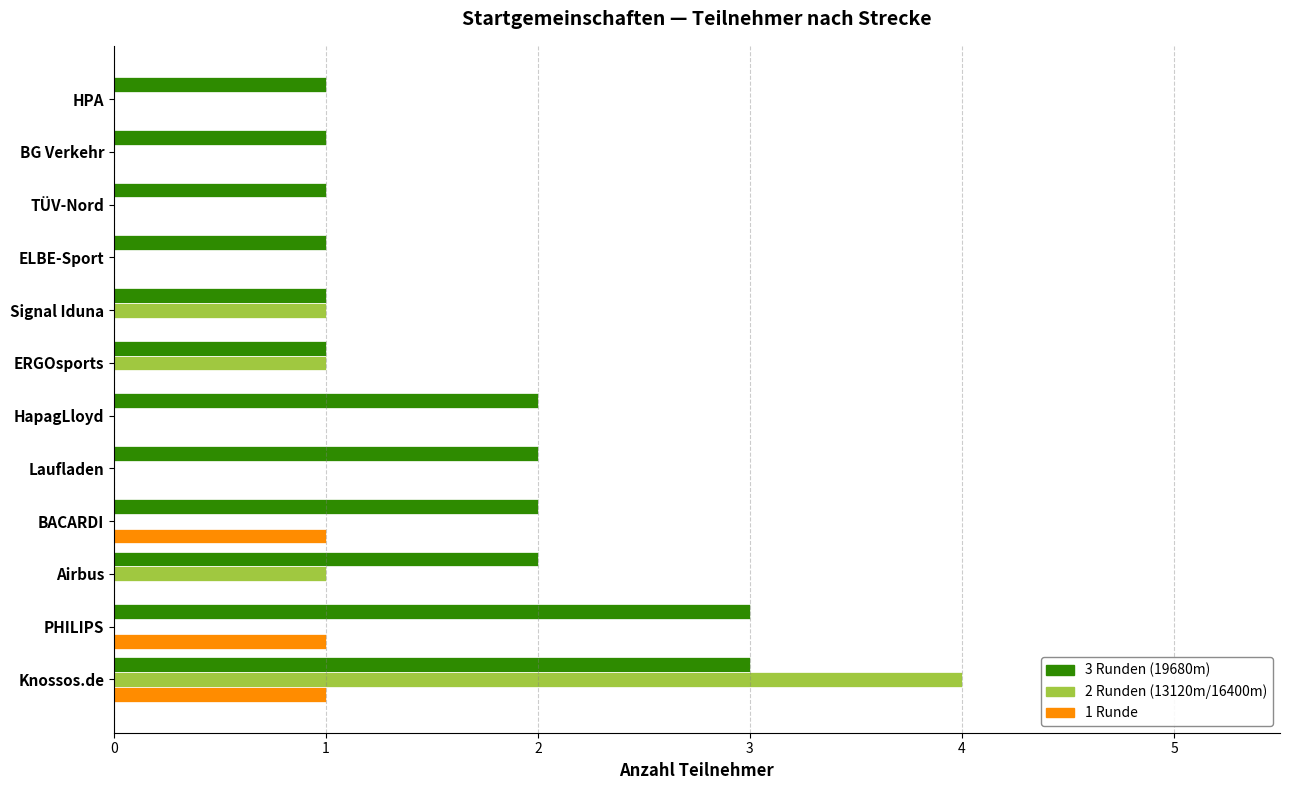

What is the total value across all series at Knossos.de?

8